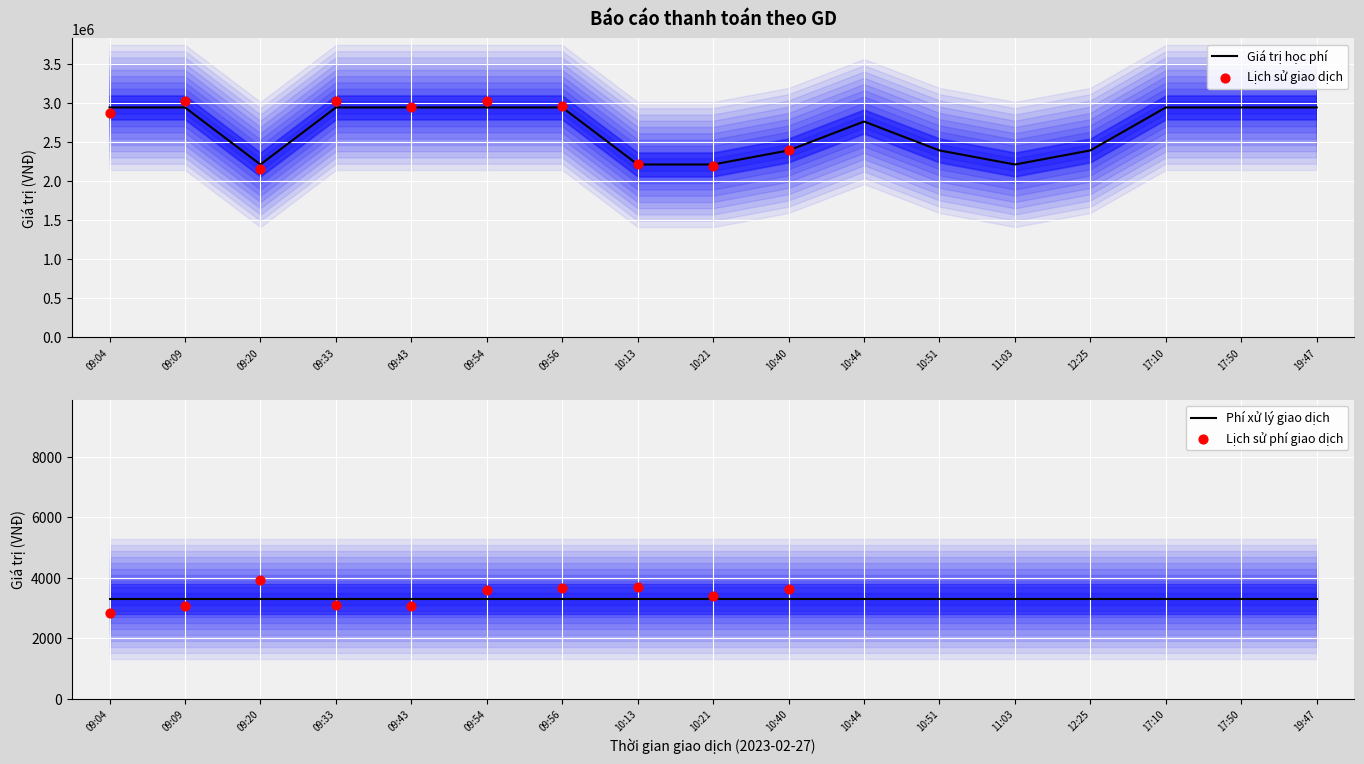

At how many categories does at least one series exceed 2305808?

13